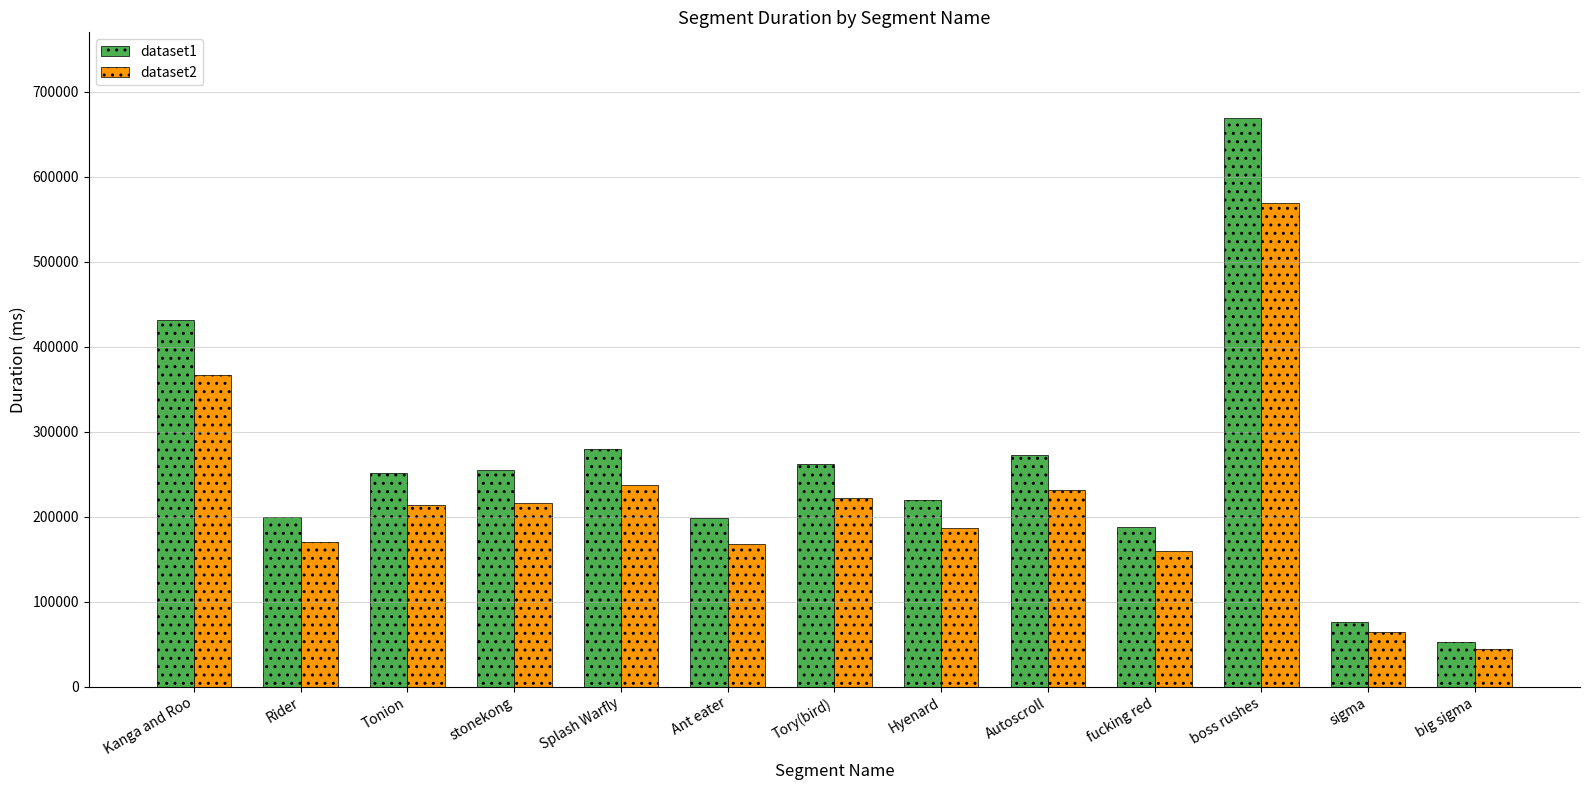

What is the total value across all series at Autoscroll?

503623.7